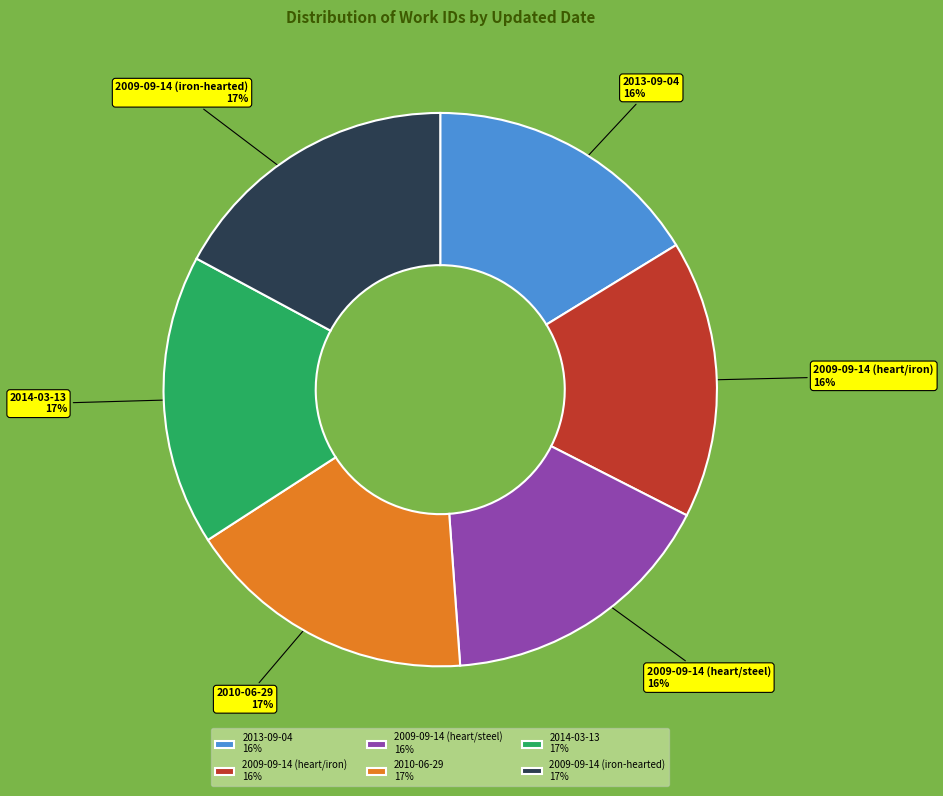

Count the number of slices in the pie.

6